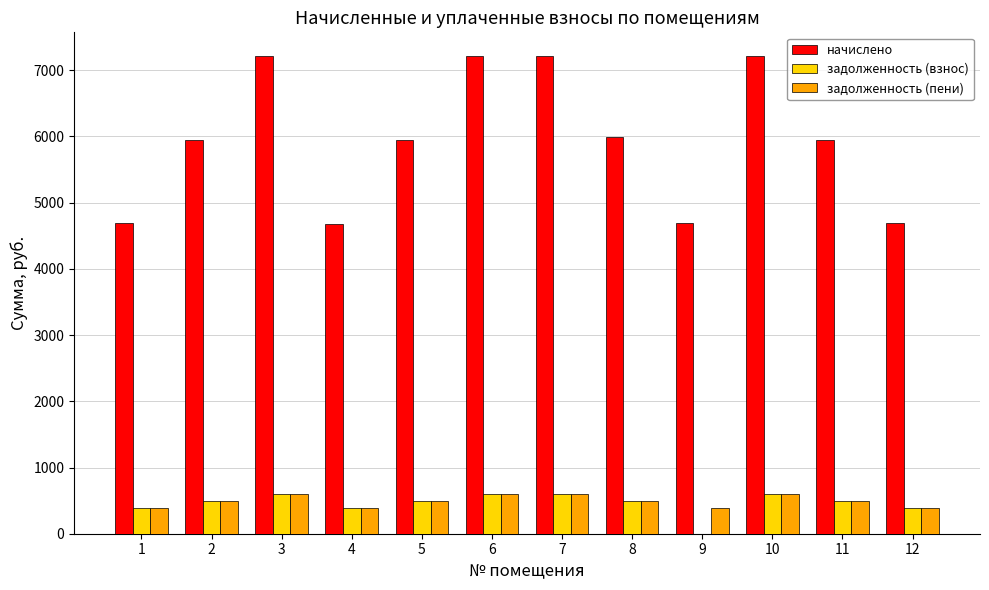

Are the bars horizontal?

No